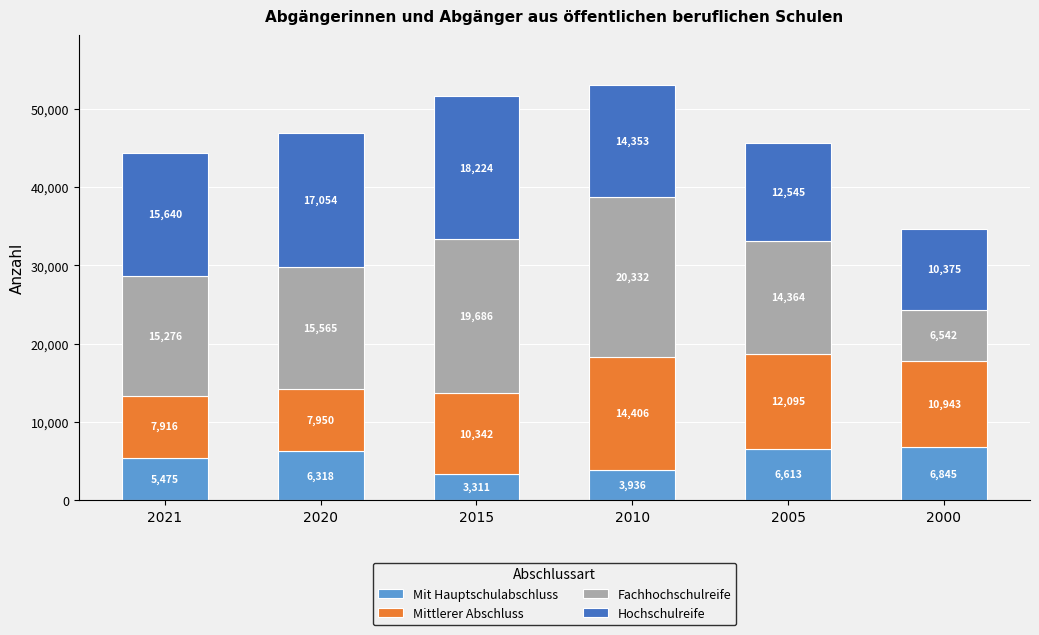

At which category is the sum across all series the highest?

2010